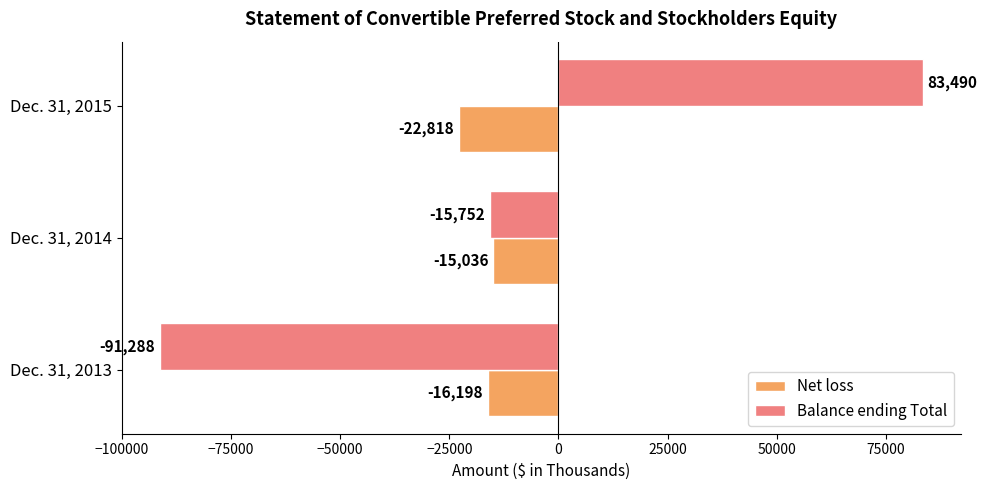

How many data points in Net loss are less than -16198?

1